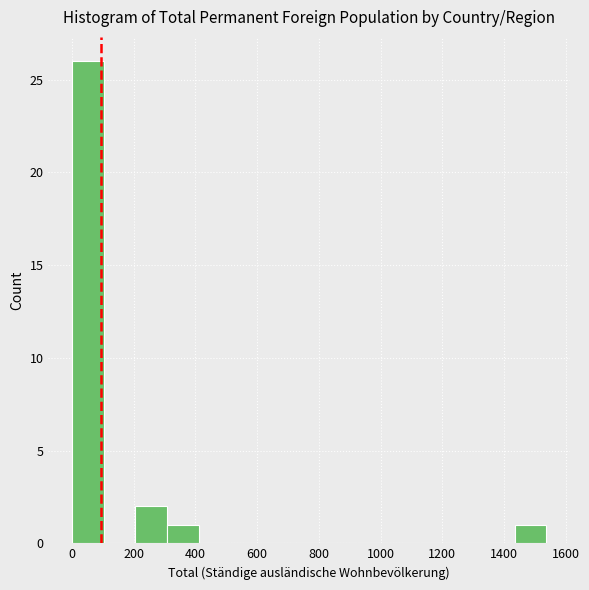

How tall is the bar that spans 200 to 300 on the x-axis? Neither the bar edges nor the heights are printed on the chart, so give them approximately, as read against the axes.

2